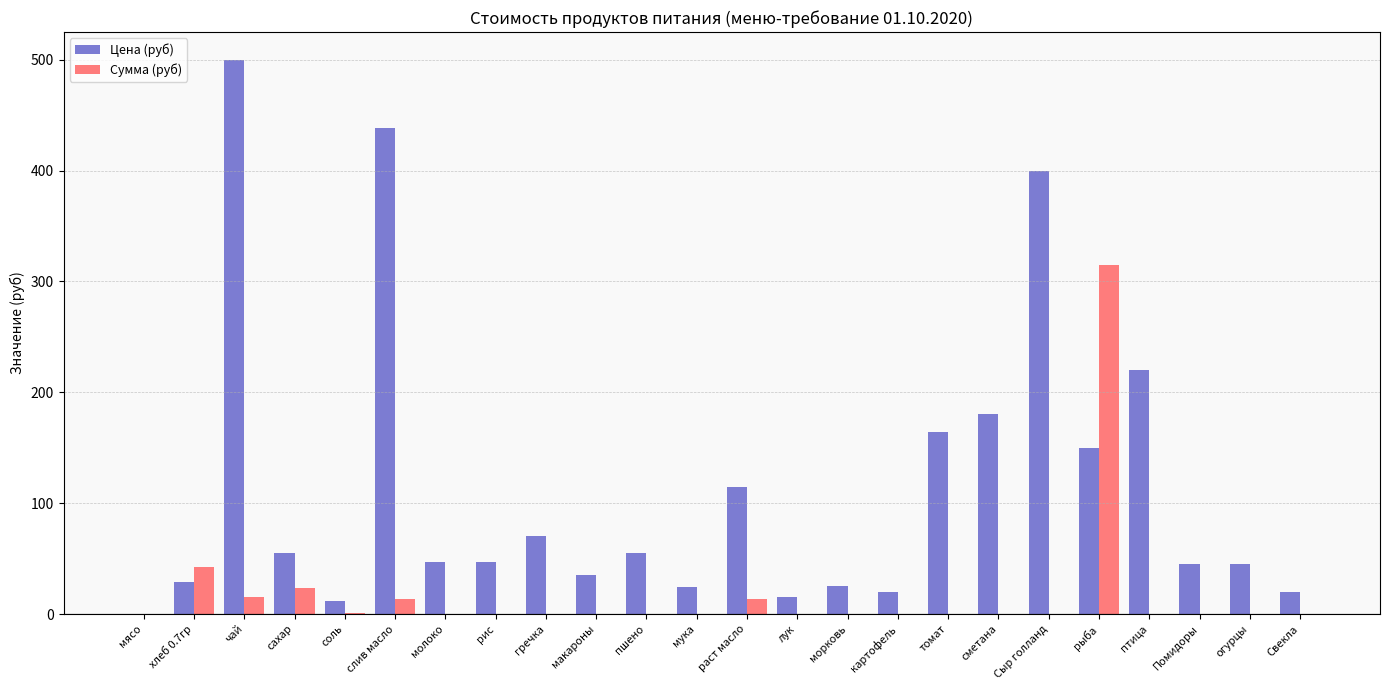

What is the sum of the Цена (руб) values at огурцы and лук?

60.0